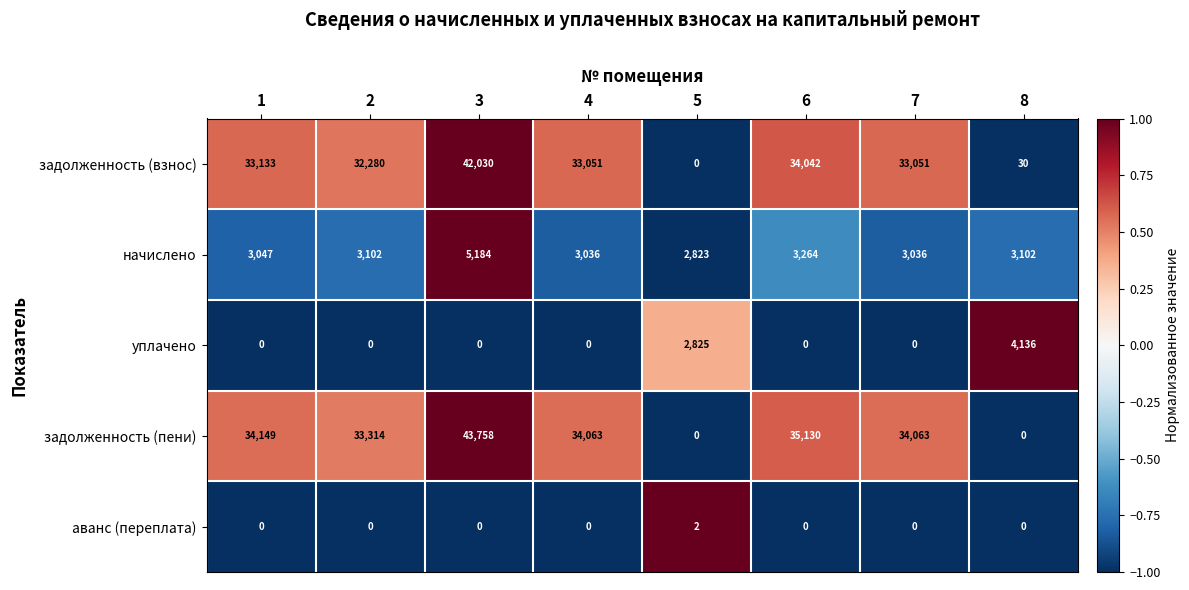

Is the value of уплачено at 5 greater than the value of аванс (переплата) at 1?

Yes